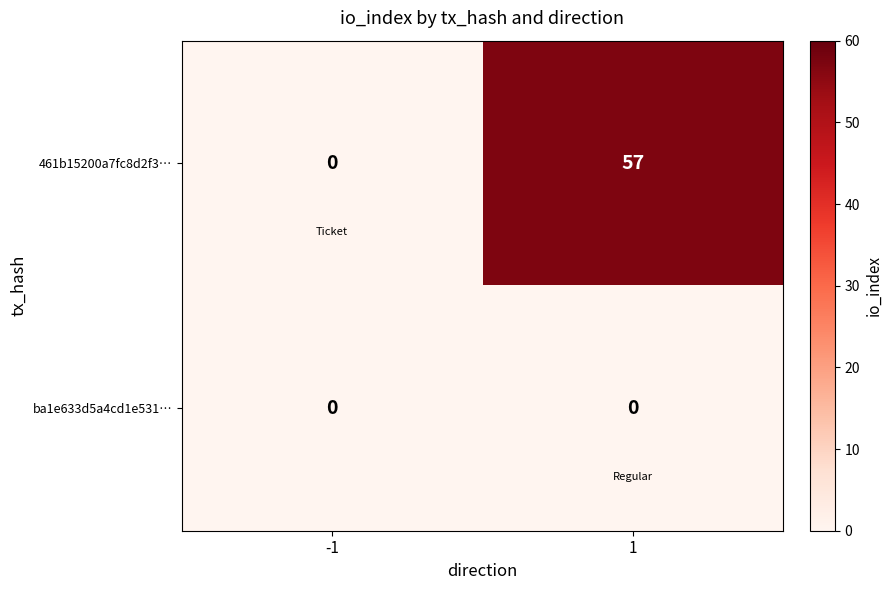

Which series has the widest spread of values?

461b15200a7fc8d2f3…